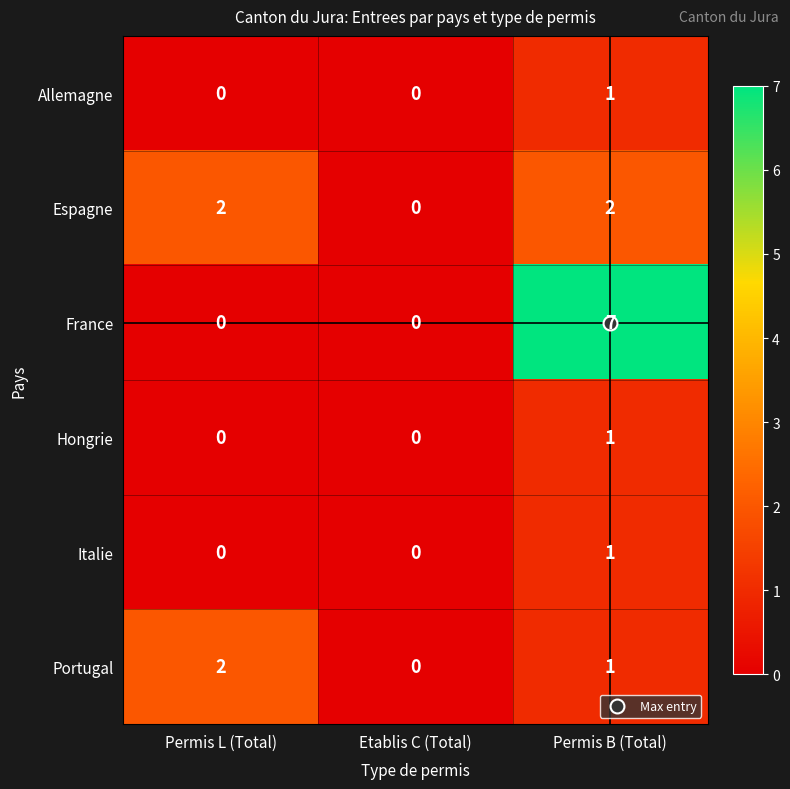

Which series has the largest total across all categories?

France